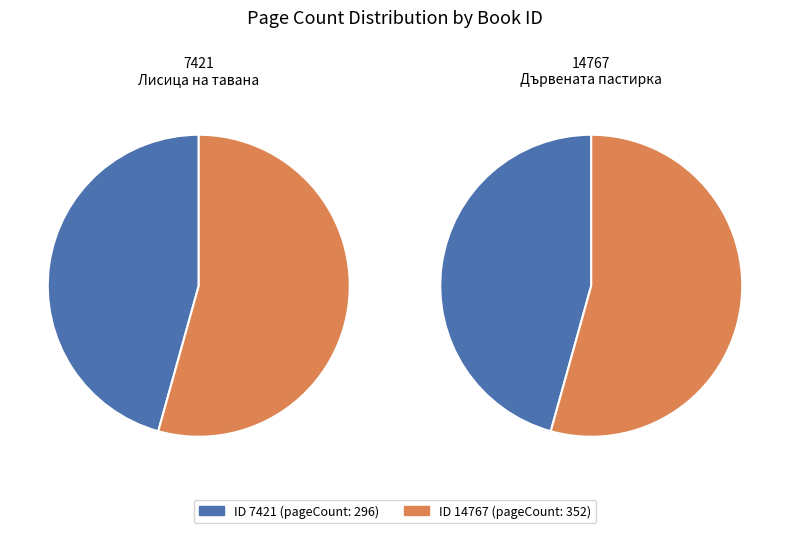

To the nearest percent, what is the difference between the 7421 and 14767 slice percentages?

9%